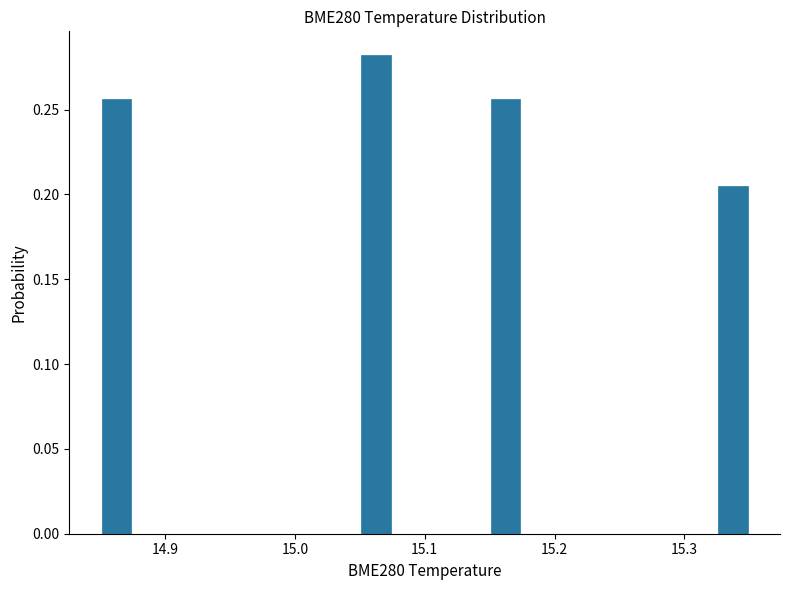

Read against the x-axis, roughly where is the centre of the tallest bar?

15.06